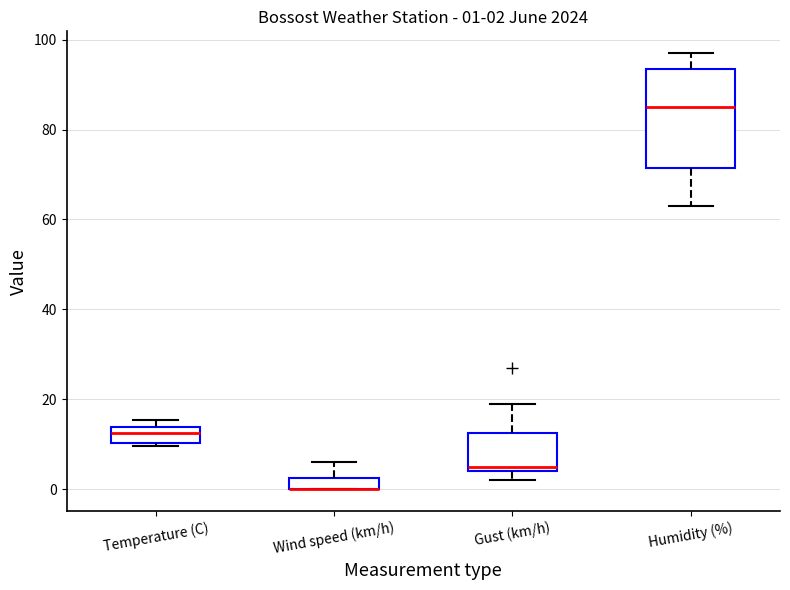

Which box is the tallest, from its lower edge to its upper edge?

Humidity (%)